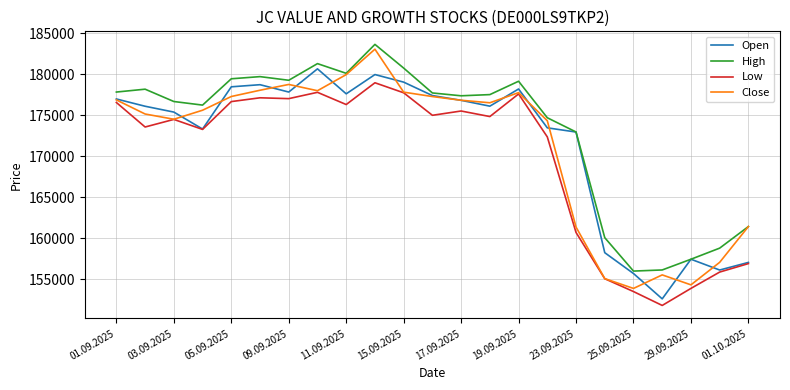

What is the highest value of the Open series?

180666